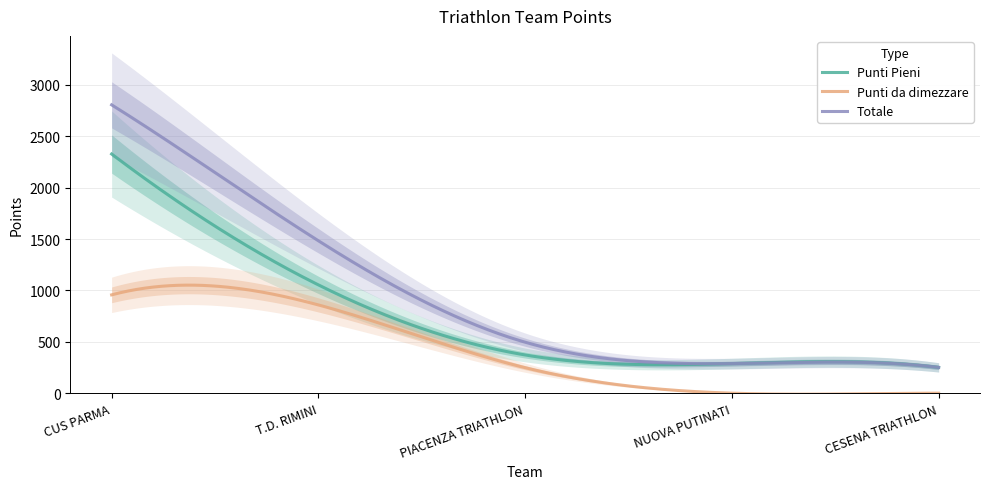

What is the difference between the second highest and second lowest values in the Totale series?

2535.5